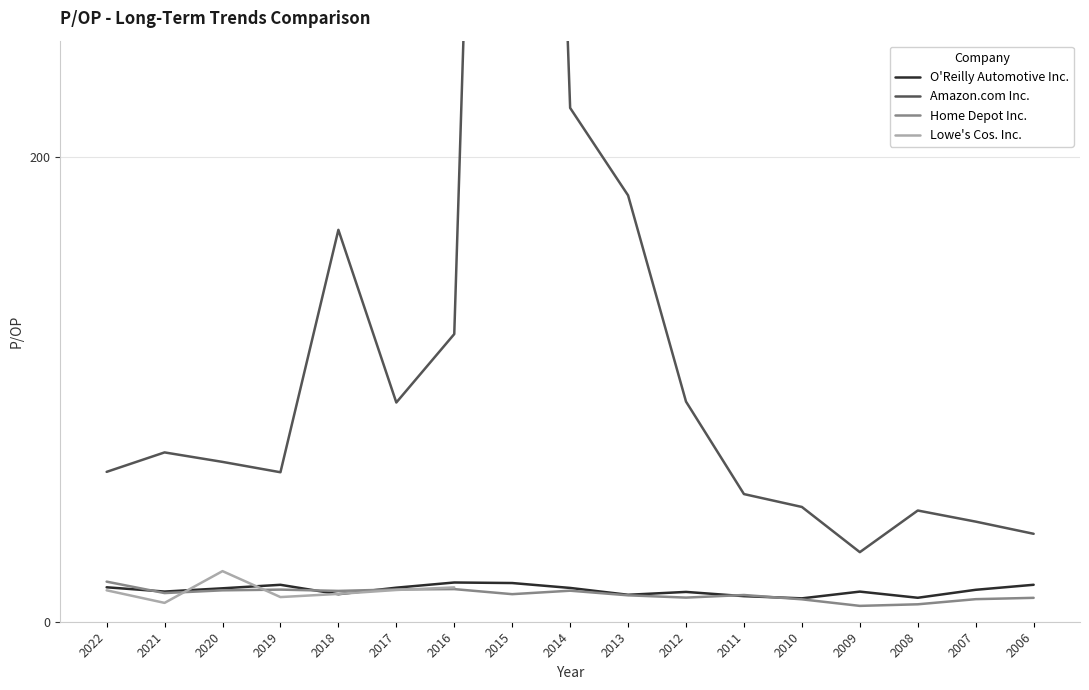

Between which two adjacent categories do Home Depot Inc. and O'Reilly Automotive Inc. first intersect?

2022 and 2021